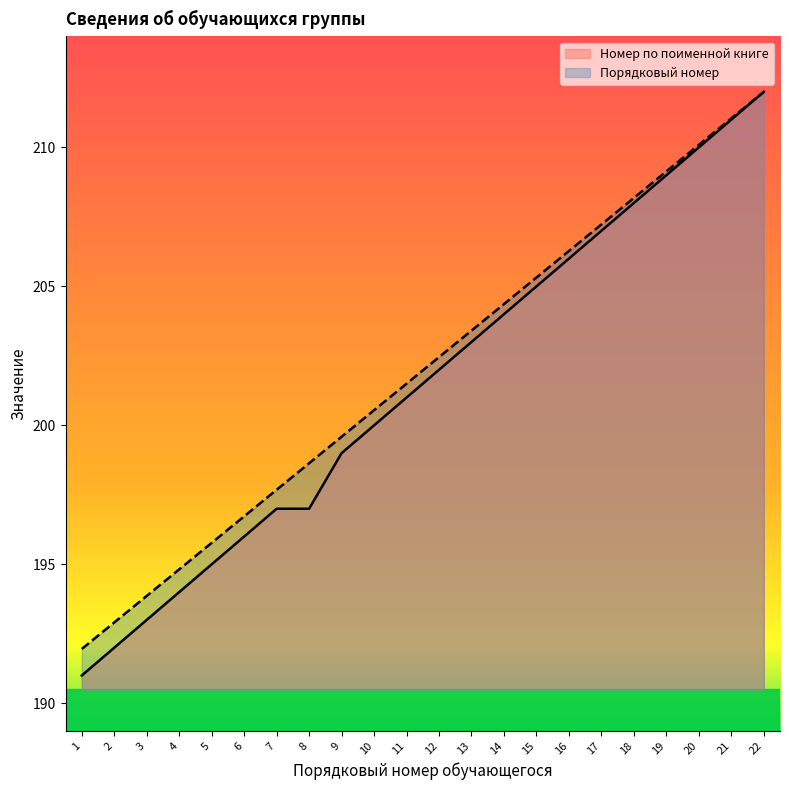

Which series changed the most between 15 and 21?

Номер по поименной книге